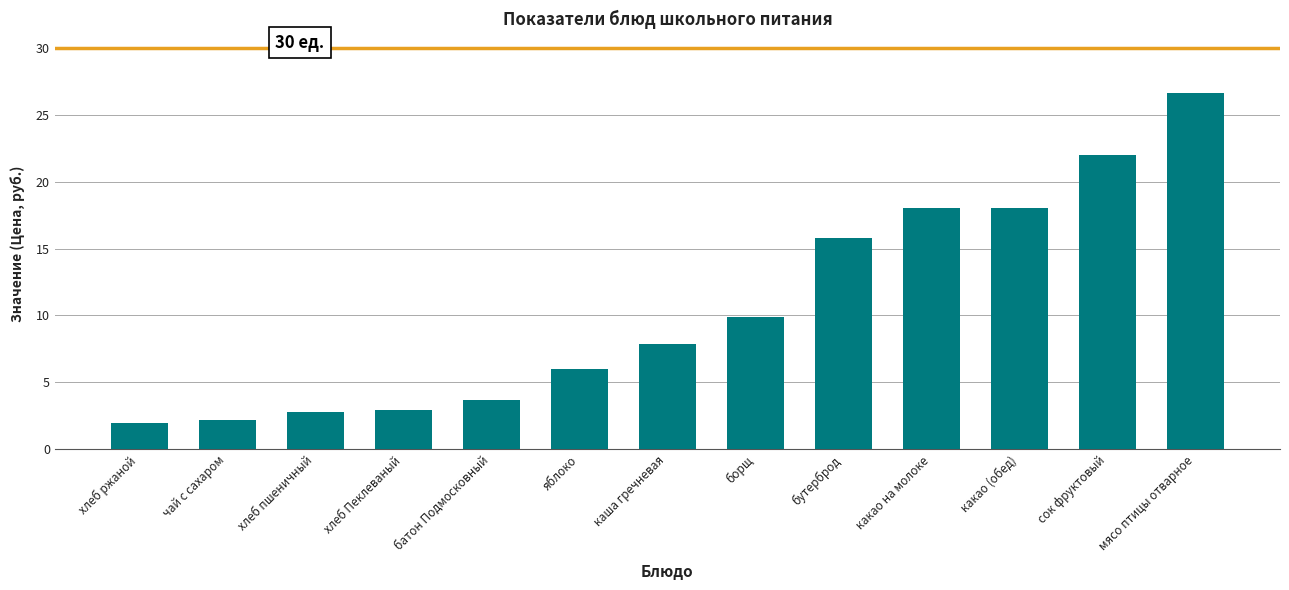

Which has a higher value, сок фруктовый or какао (обед)?

сок фруктовый